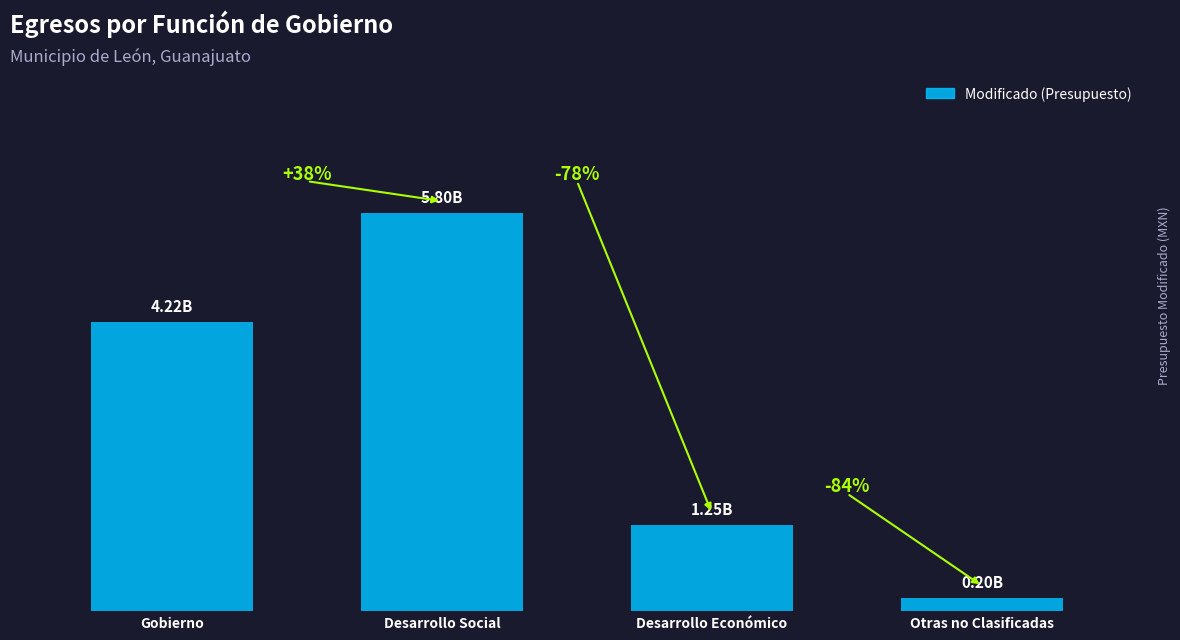

Are the bars horizontal?

No